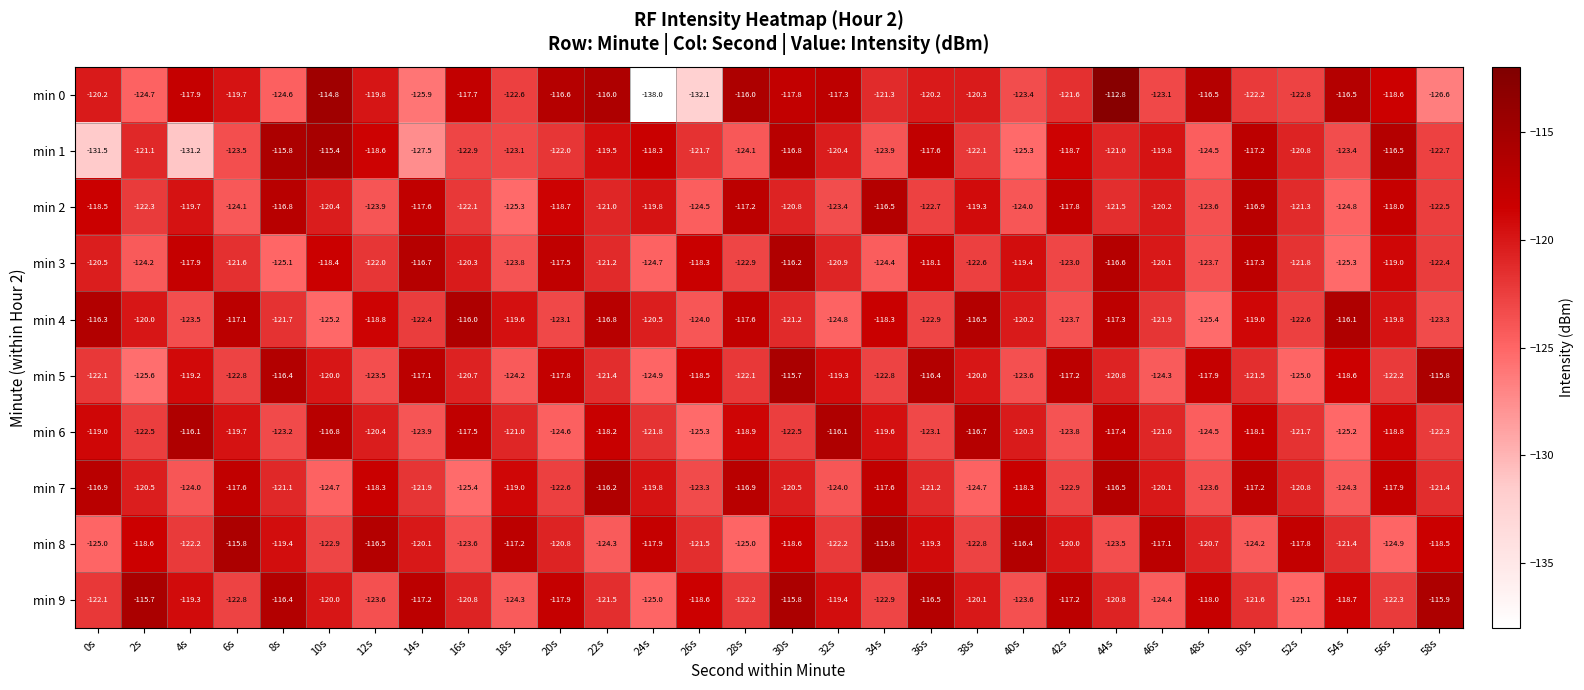

Which series has the widest spread of values?

min 0